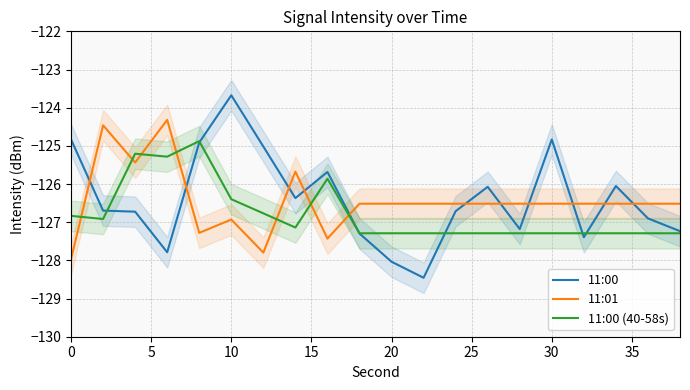

True or false: 11:01 and 11:00 (40-58s) intersect in this chart.

True